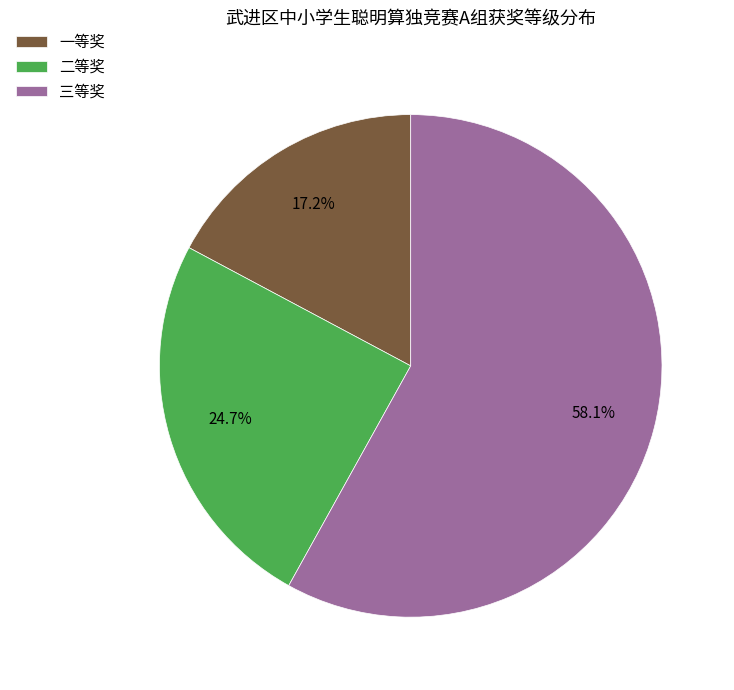

How many segments does this pie chart have?

3